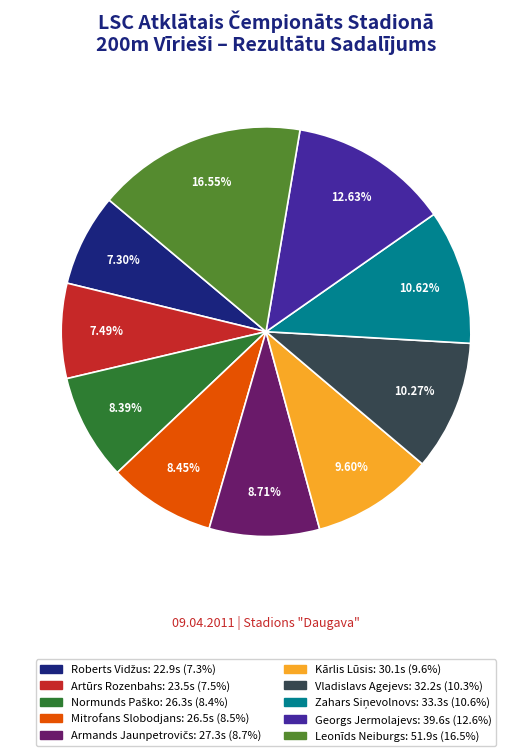

Which slice is the largest?

Leonīds Neiburgs